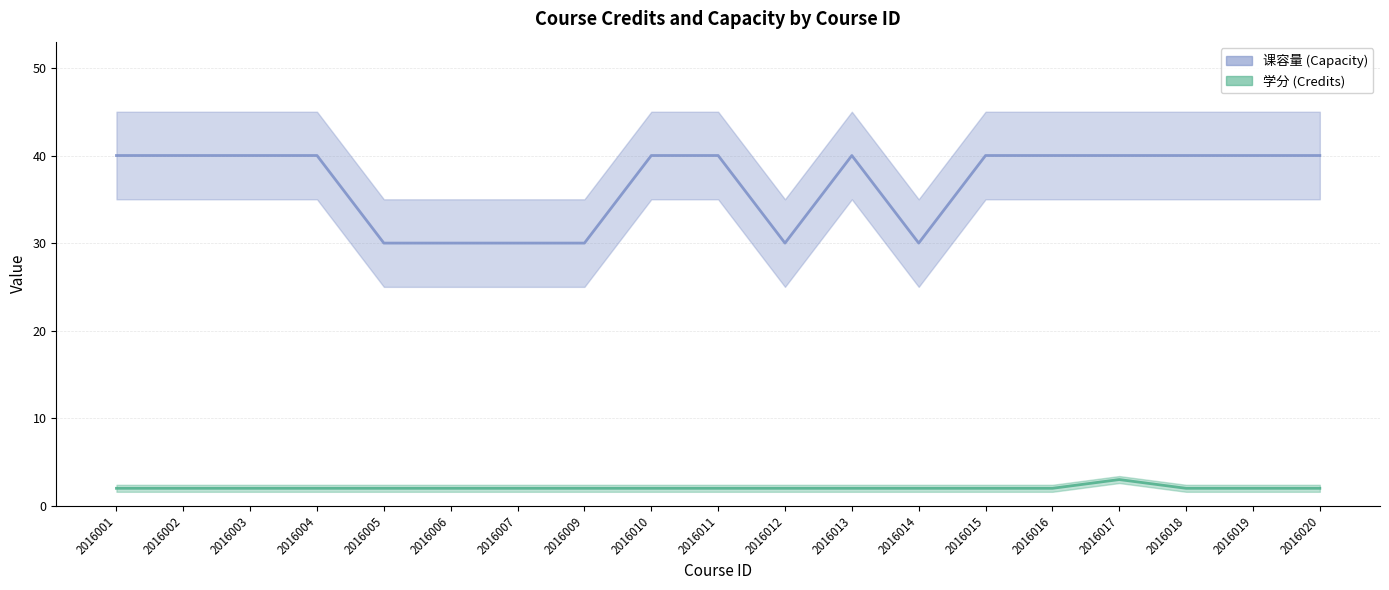

List the series in order of their peak value, highest first.

课容量, 学分